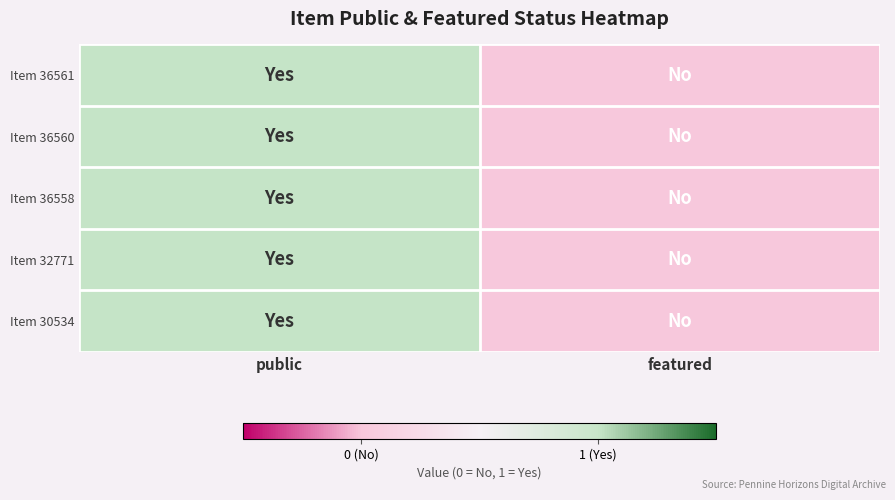

Reading left to right, transcribe all the data shown in this chart.

Item 36561: public=1	featured=0
Item 36560: public=1	featured=0
Item 36558: public=1	featured=0
Item 32771: public=1	featured=0
Item 30534: public=1	featured=0